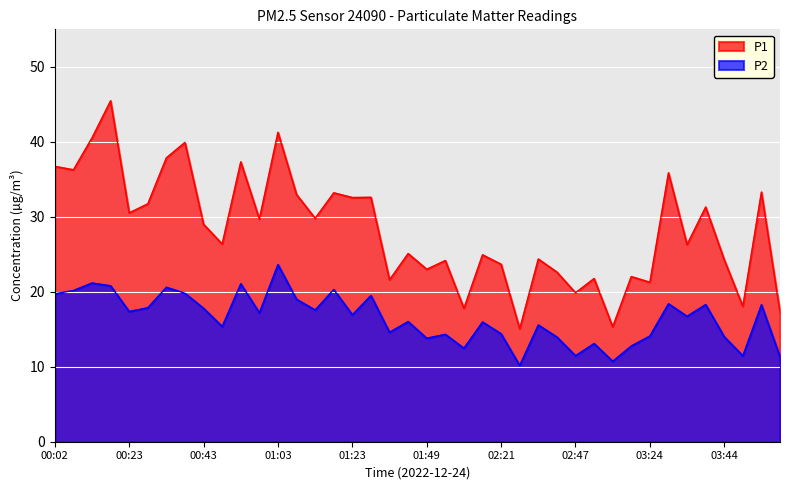

At which category does P1 reach its first local peak?

00:18